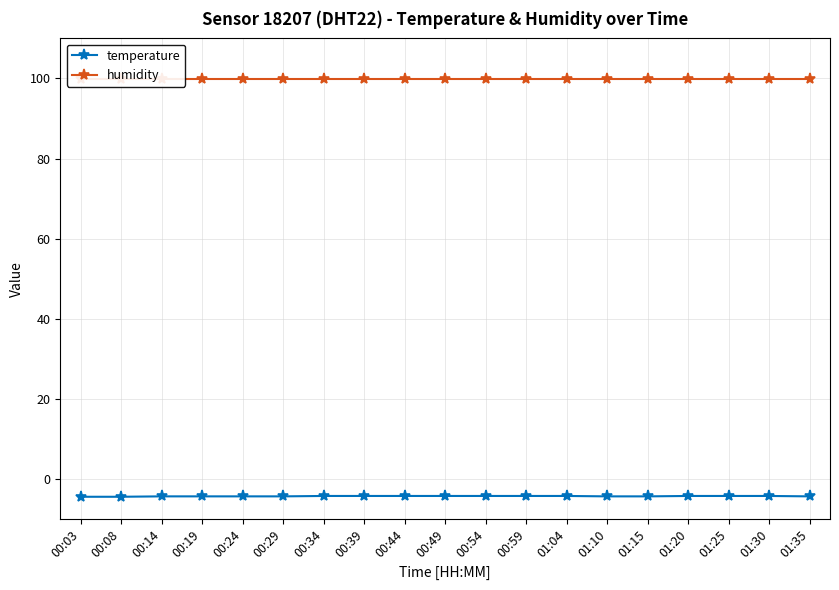

Rank the series by their maximum value, from lowest to highest.

temperature, humidity